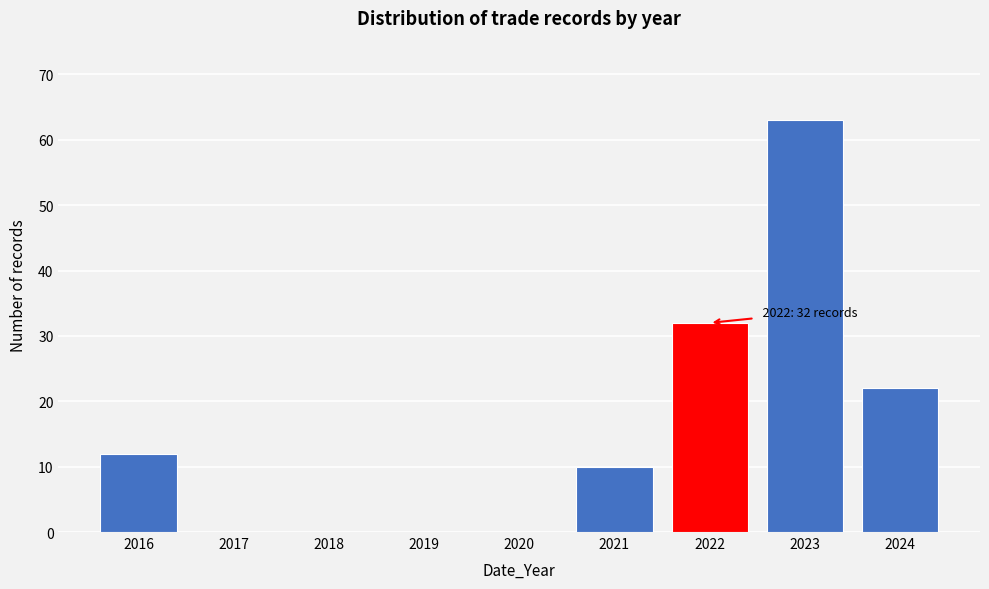

Which range on the x-axis has the tallest bar?

2022.5 to 2023.5